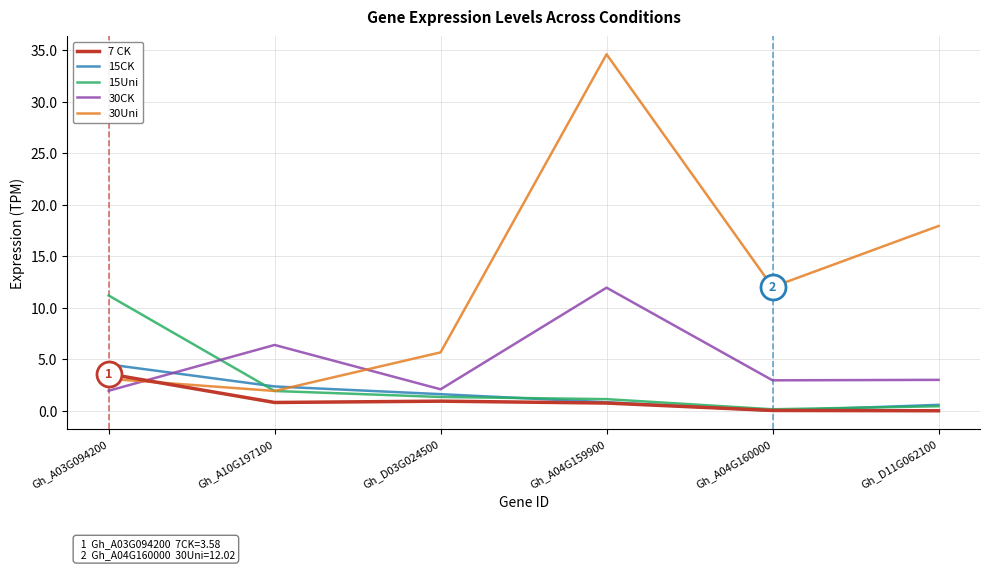

Between which two adjacent categories do 7 CK and 30CK first intersect?

Gh_A03G094200 and Gh_A10G197100